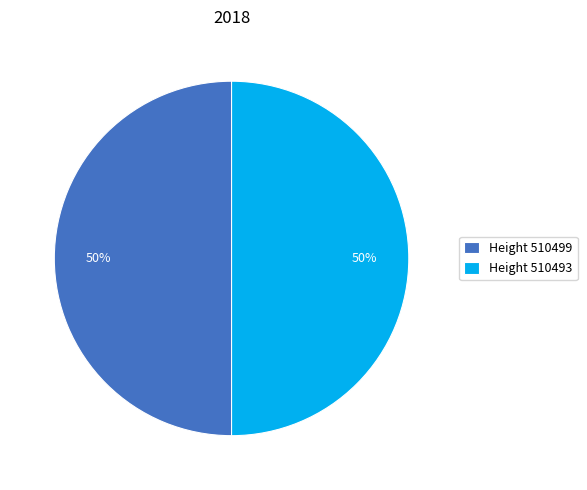

True or false: Height 510493 accounts for 50% of the total.

True